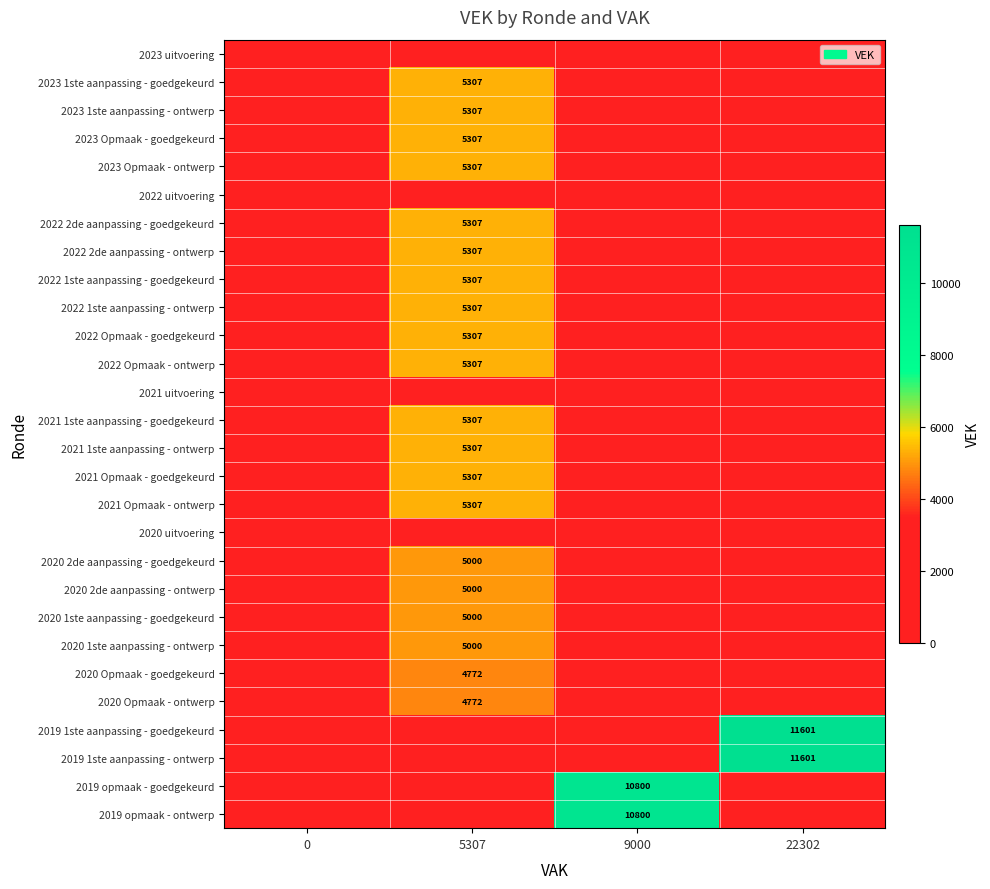

True or false: 2020 Opmaak - goedgekeurd has a value of 1706 at 5307.

False